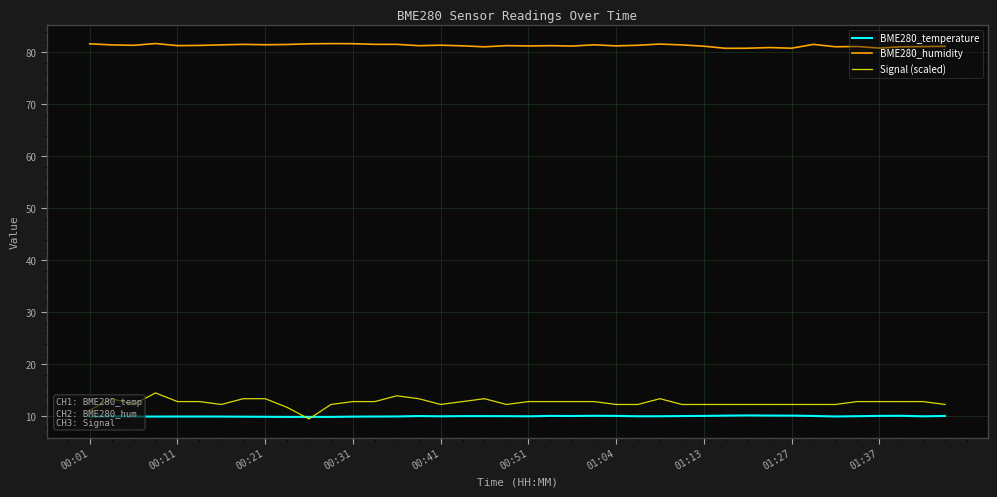

Which series has the largest total across all categories?

BME280_humidity